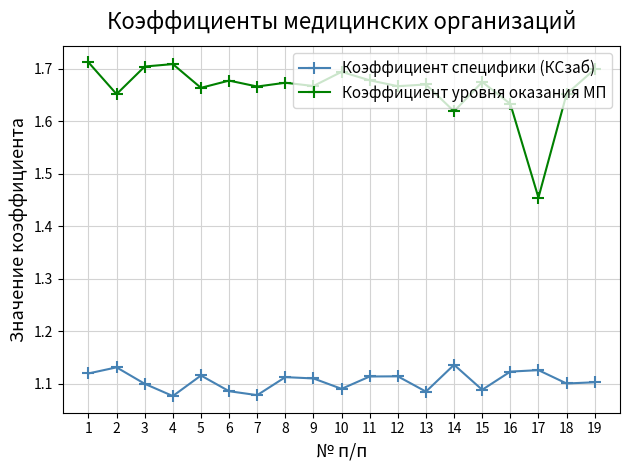

True or false: Коэффициент уровня оказания МП has more than 2 interior local peaks.

True